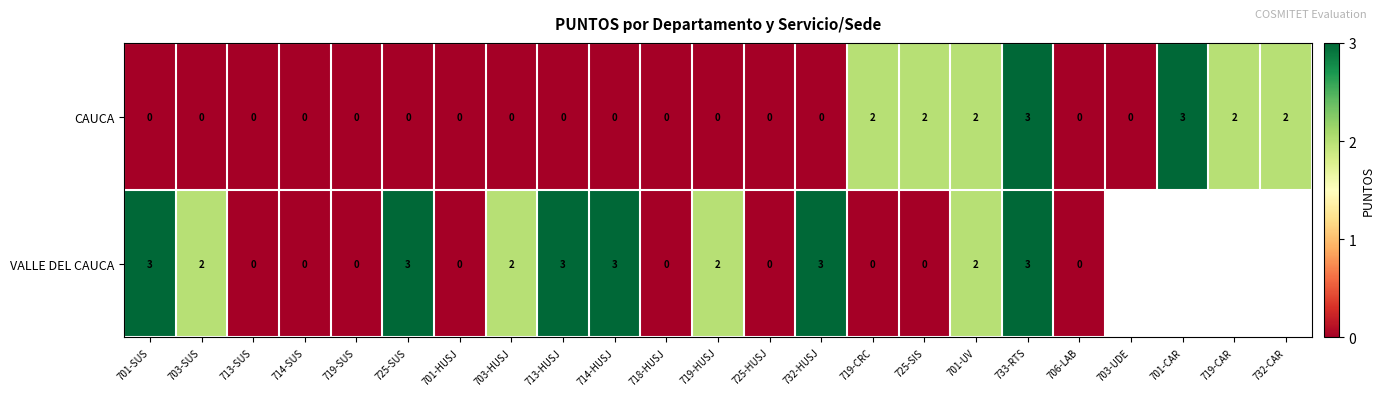

At how many categories does at least one series exceed 1?

15